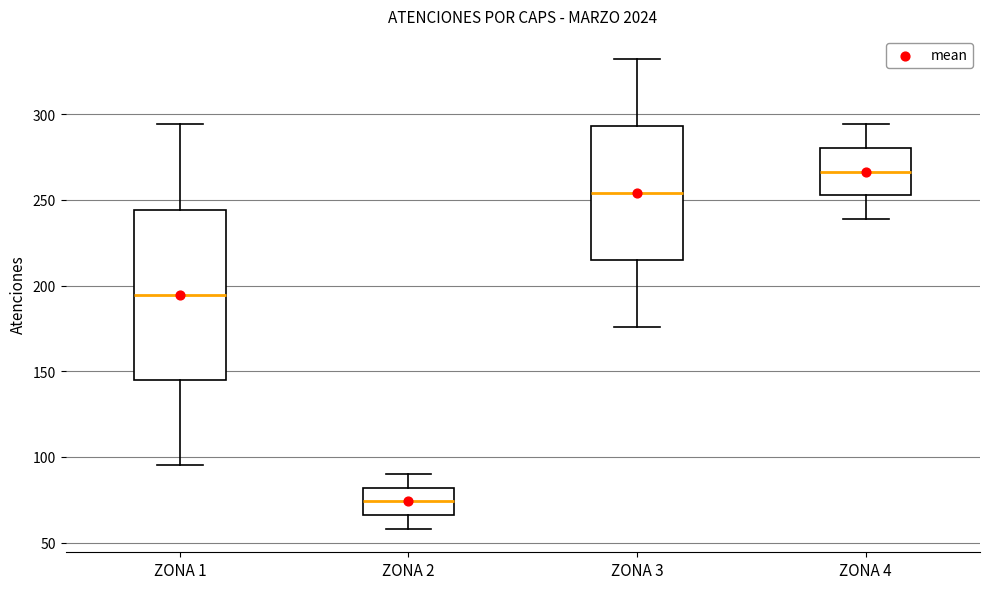

Reading left to right, read every box against the y-axis: the position of its median line, the range the box covers, and the ends of its whiskers. The values are not printed on the chart, so give them approximately, as read against the axis.

ZONA 1: median 195, box 145 to 245, whiskers 95 to 295
ZONA 2: median 75, box 65 to 80, whiskers 60 to 90
ZONA 3: median 255, box 215 to 295, whiskers 175 to 330
ZONA 4: median 265, box 255 to 280, whiskers 240 to 295